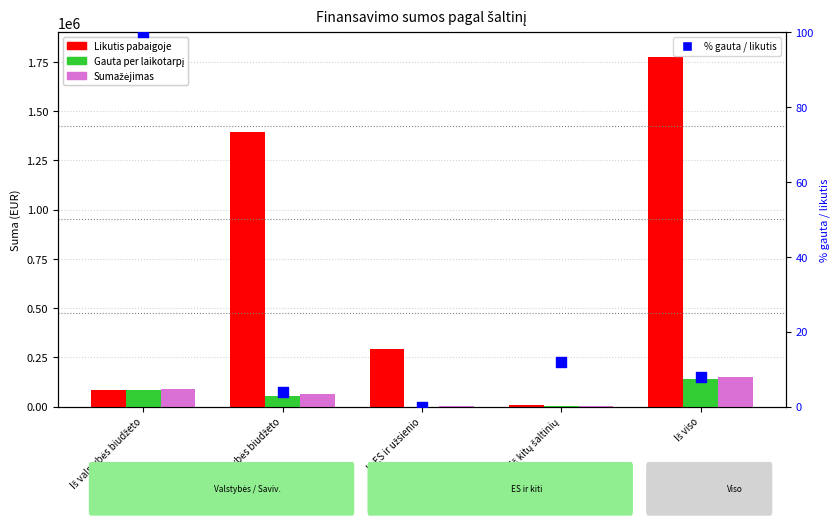

Which series contains the lowest Y value?

Gauta per laikotarpį